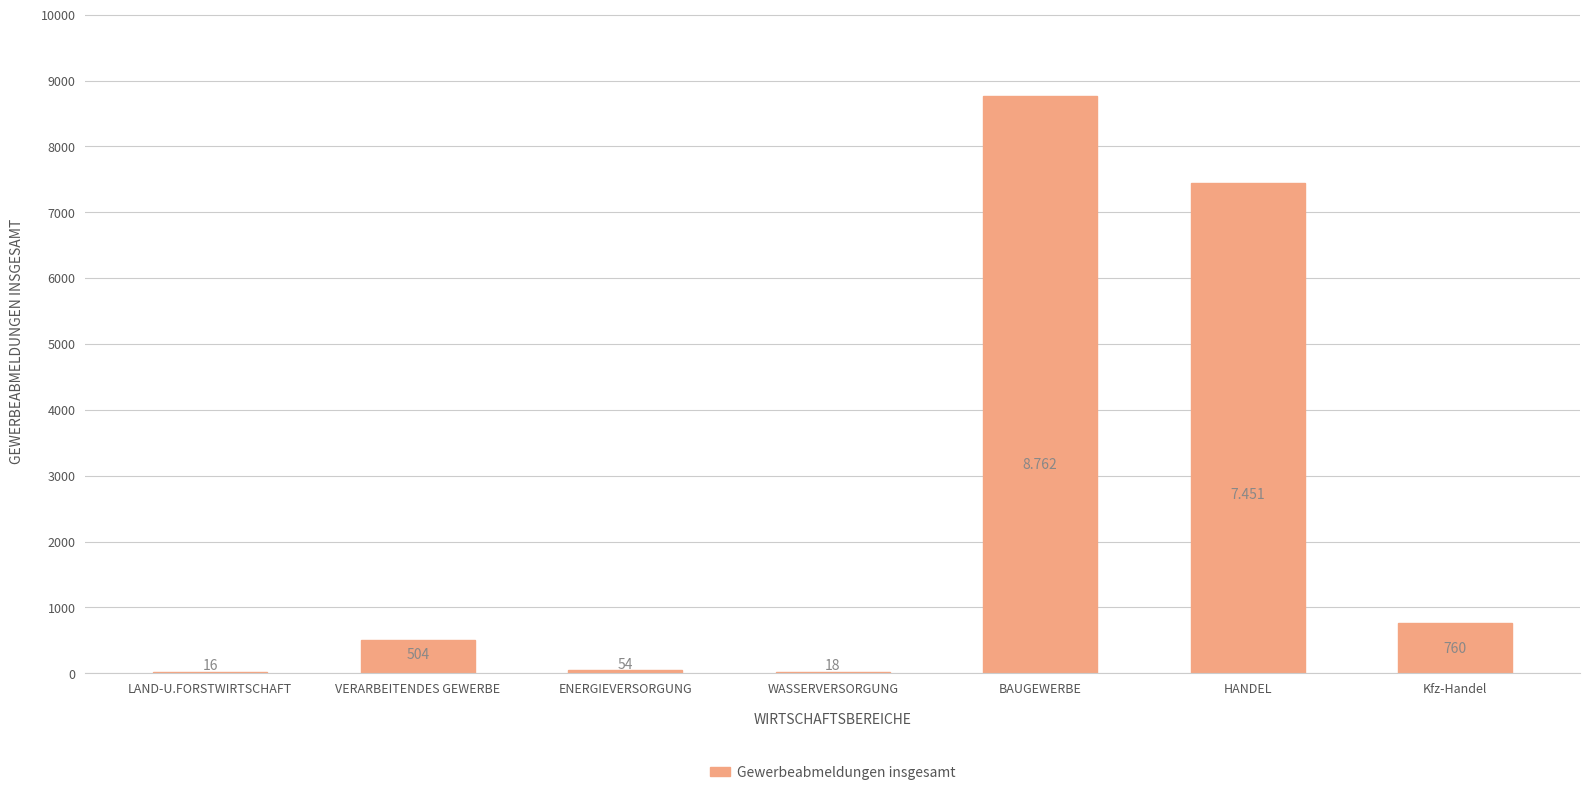

Reading right to left, list all the values displayed in this chart.

760	7451	8762	18	54	504	16